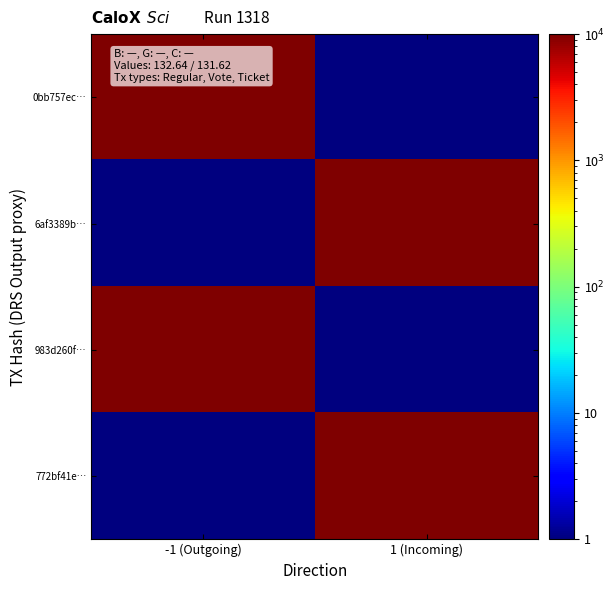

Which has a higher value, -1 (Outgoing) or 1 (Incoming)?

-1 (Outgoing)